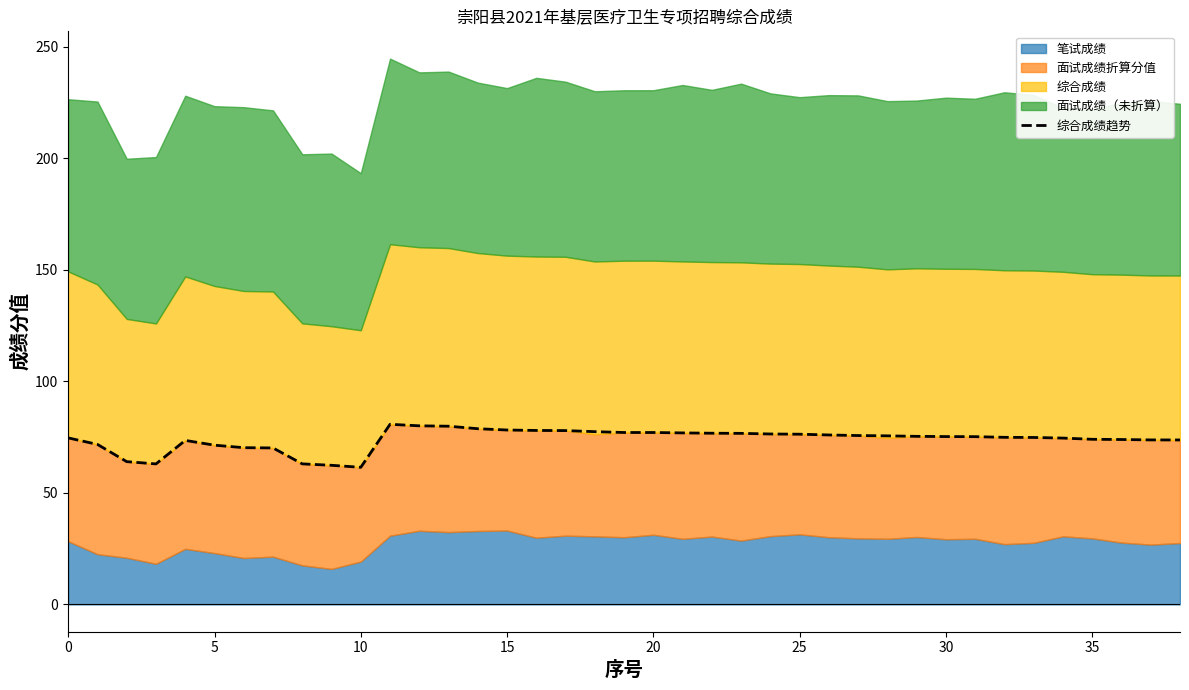

Is it true that 综合成绩趋势 equals 77.0 at 20?

True